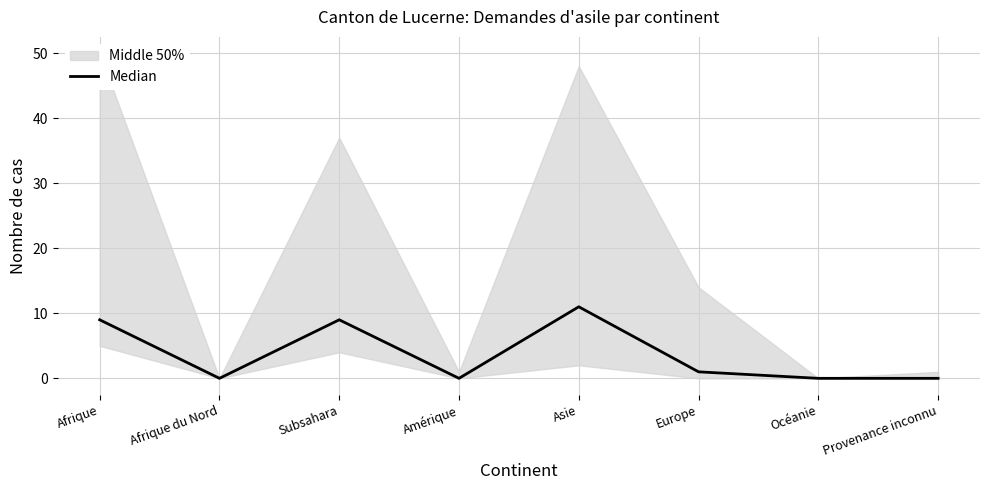

List the labels in order of value, largest first.

Asie, Afrique, Subsahara, Europe, Afrique du Nord, Amérique, Océanie, Provenance inconnu